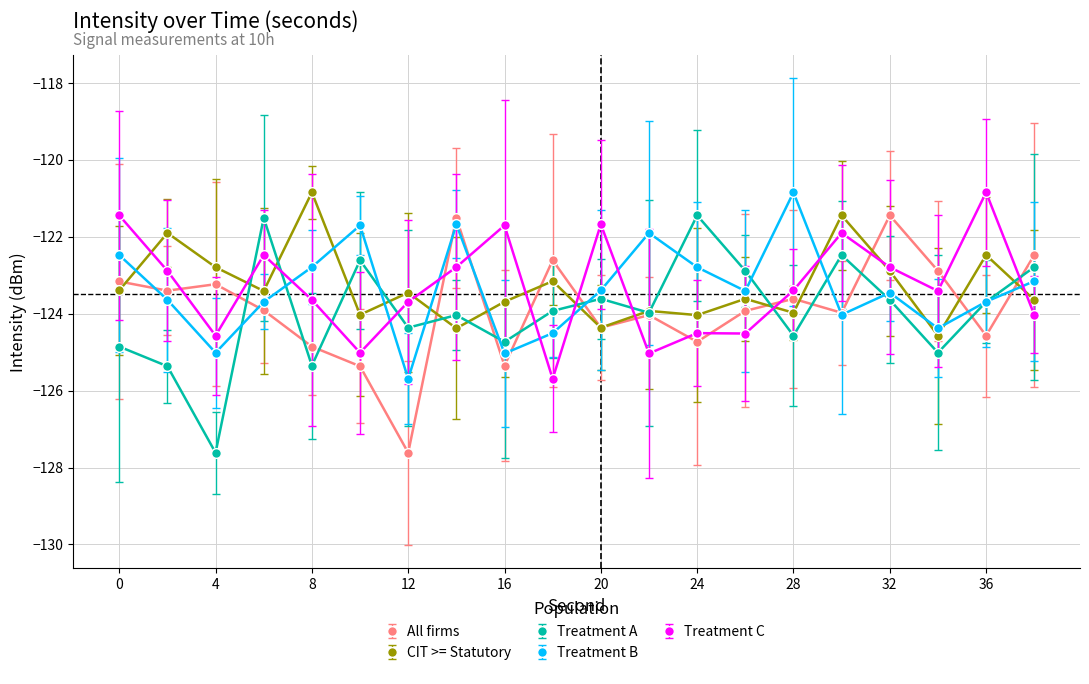

What are all the series names shown in the legend?

All firms, CIT >= Statutory, Treatment A, Treatment B, Treatment C